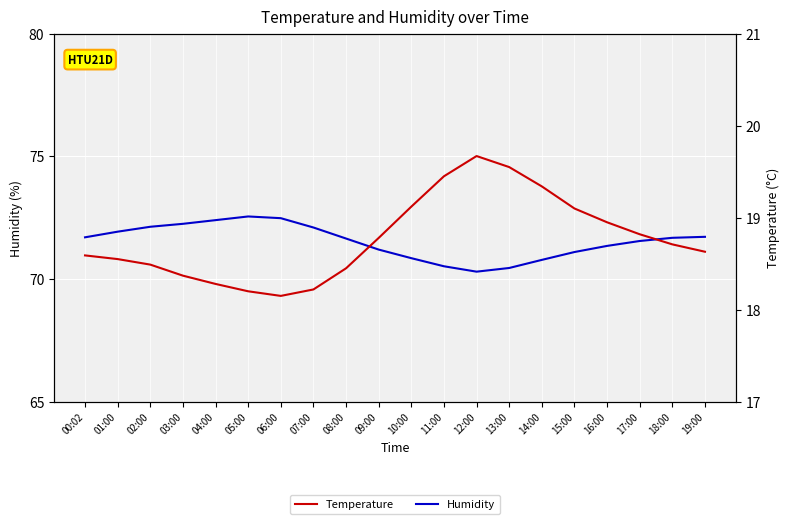

What is the total value across all series at 02:00?

90.6